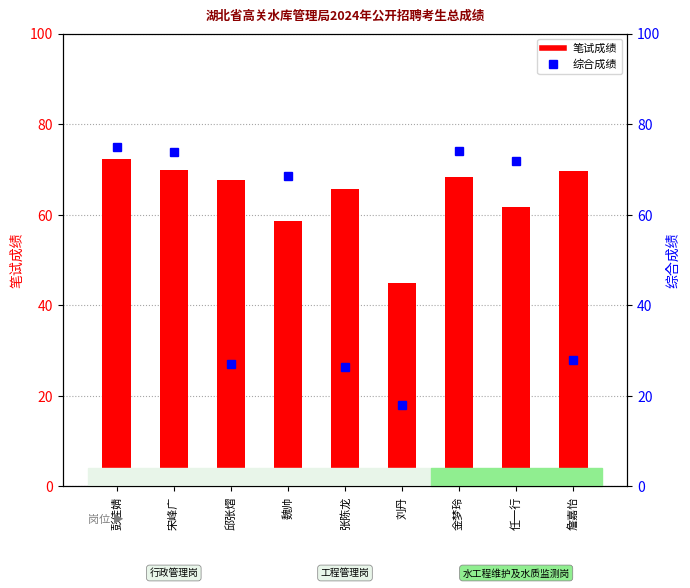

The 综合成绩 series shows 15.8 at 张陈龙. True or false?

False